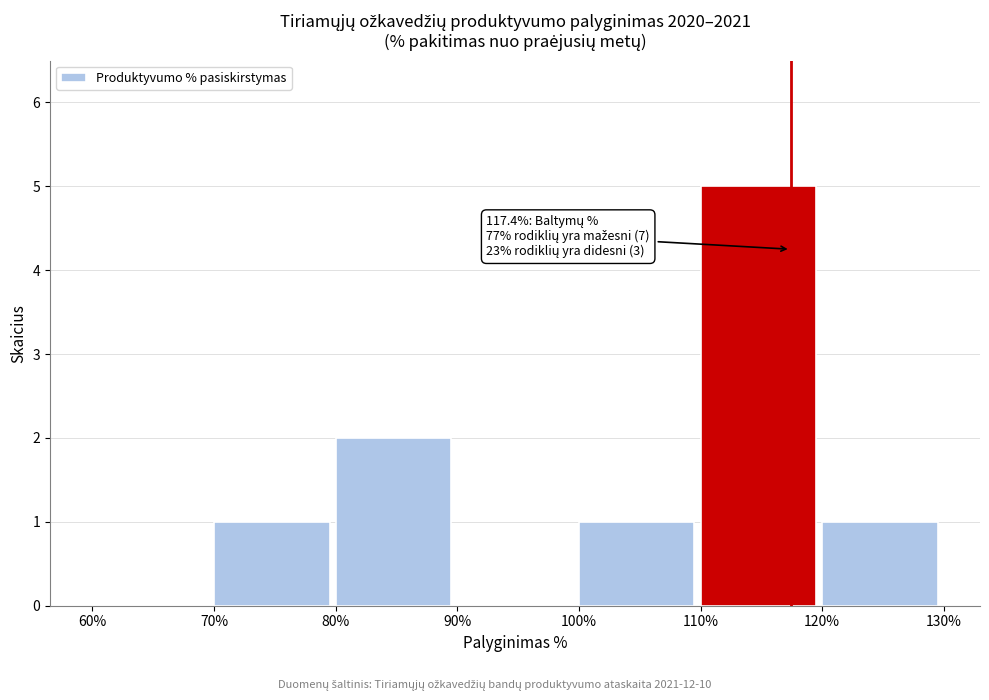

Over which range of the x-axis is the bar tallest?

110% to 120%